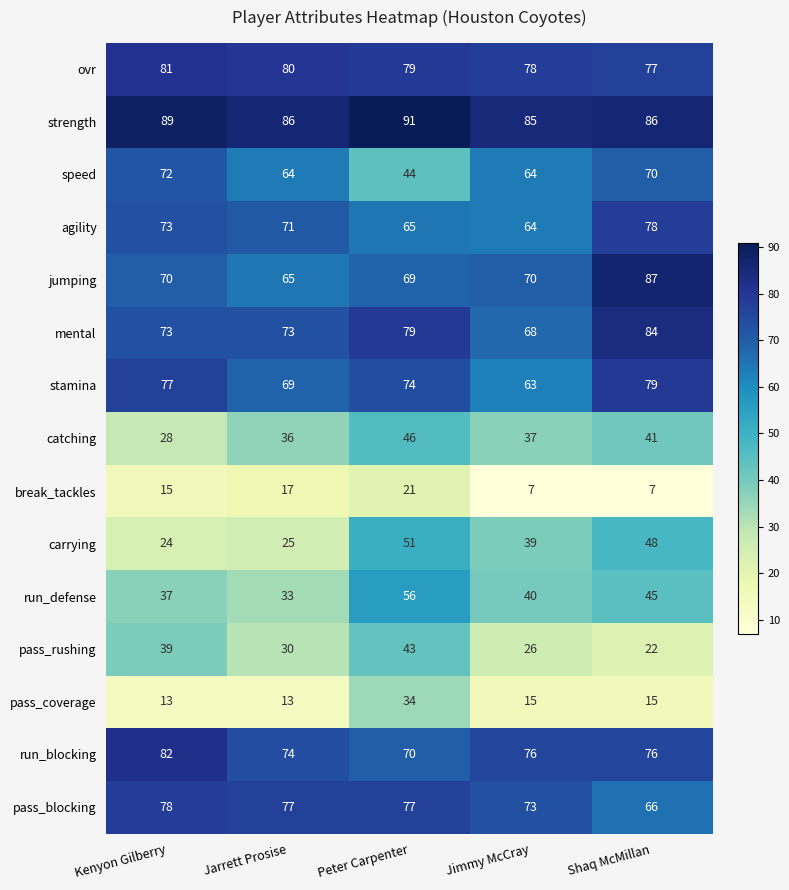

Is it true that agility equals 37 at Peter Carpenter?

False